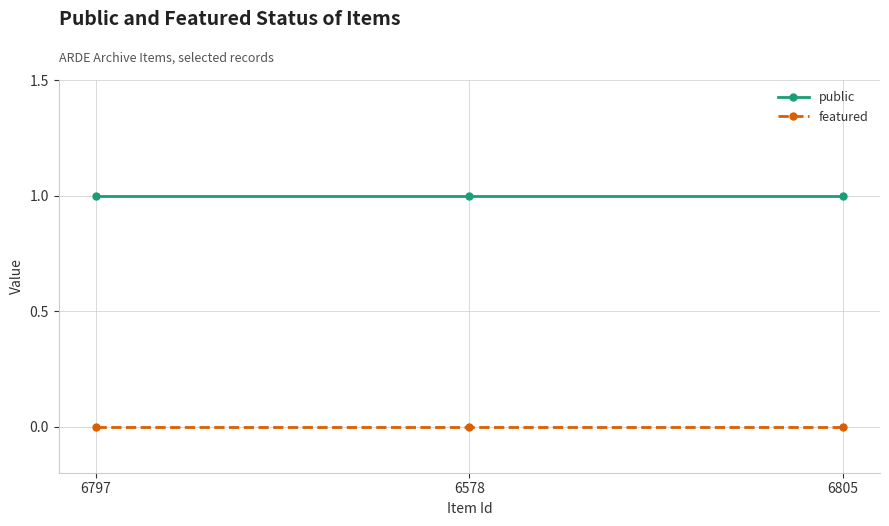

Which series has the largest total across all categories?

public